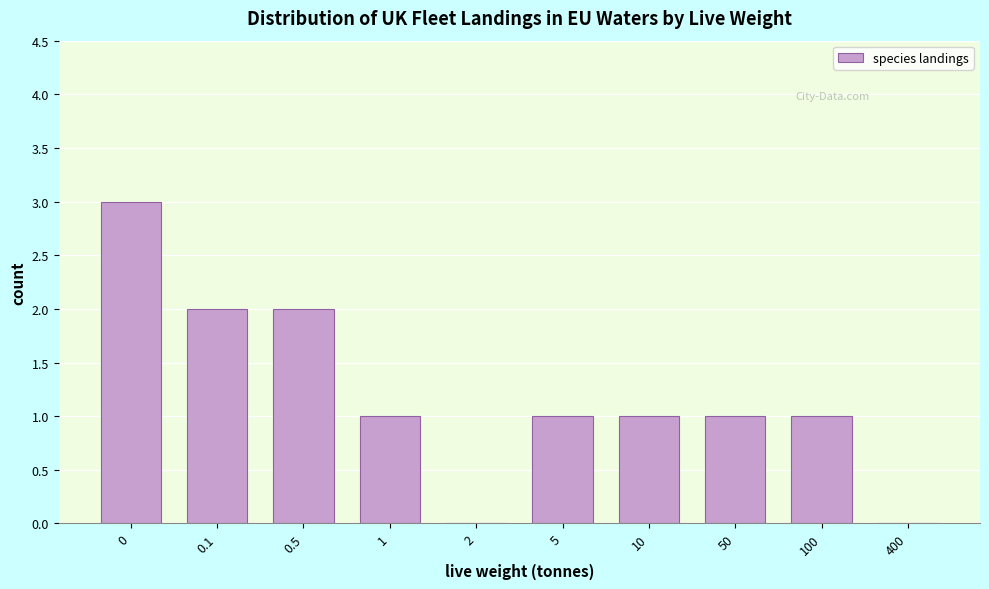

Reading left to right, transcribe all the data shown in this chart.

0=3	0.1=2	0.5=2	1=1	2=0	5=1	10=1	50=1	100=1	400=0